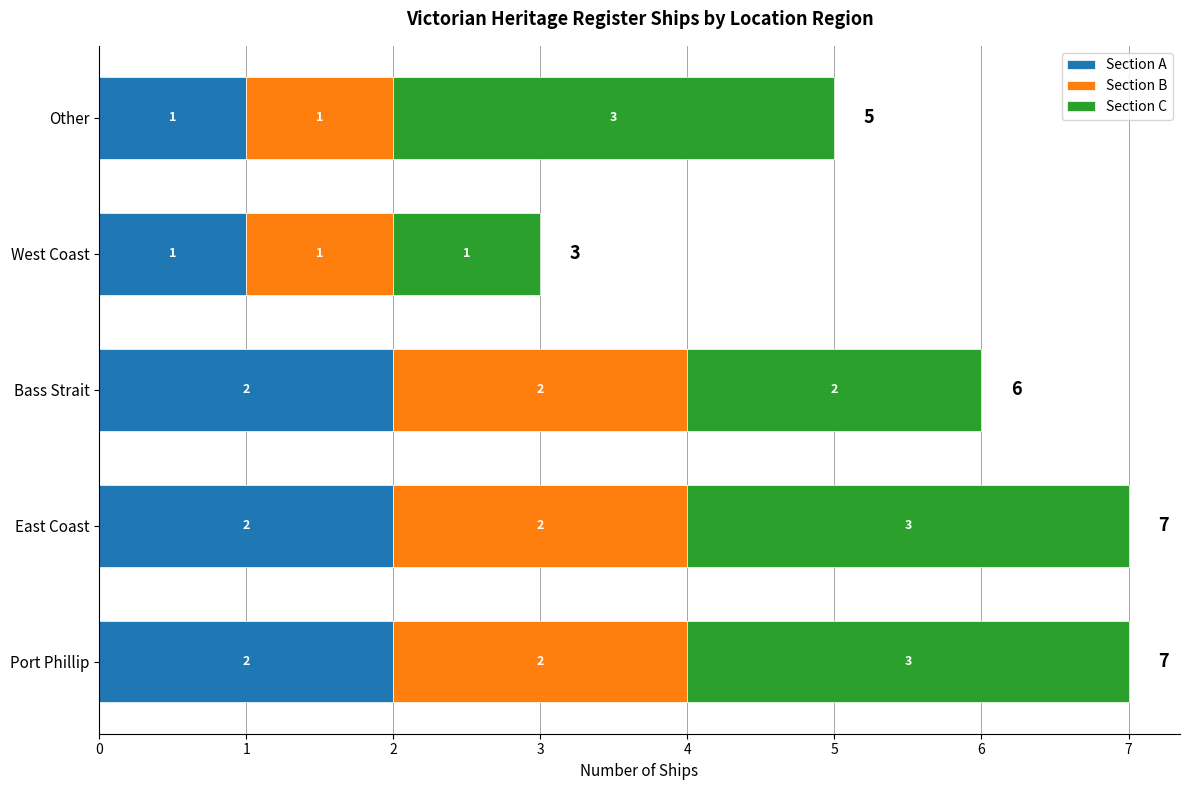

The value of Section A at Port Phillip is 0. True or false?

False